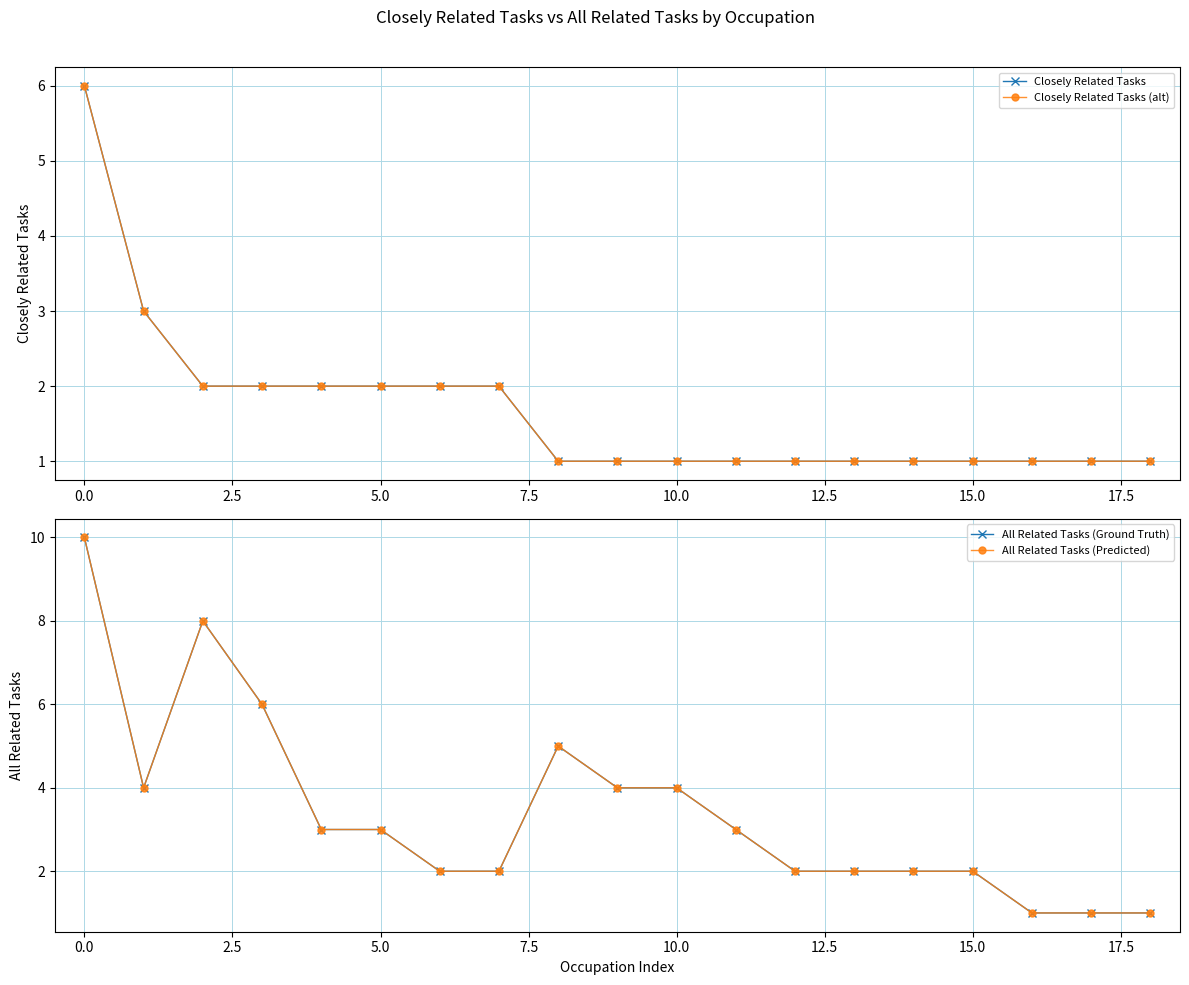

List the series in order of their peak value, lowest first.

Closely Related Tasks, Closely Related Tasks (alt), All Related Tasks (Ground Truth), All Related Tasks (Predicted)